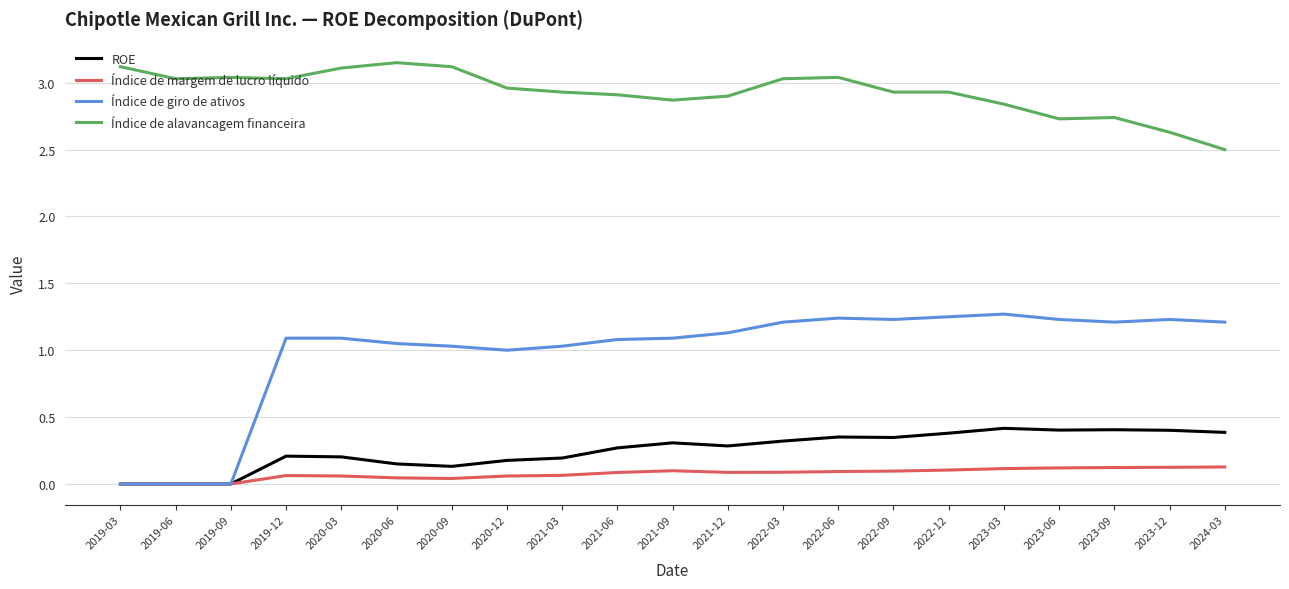

True or false: Índice de giro de ativos and Índice de alavancagem financeira cross at least once.

False